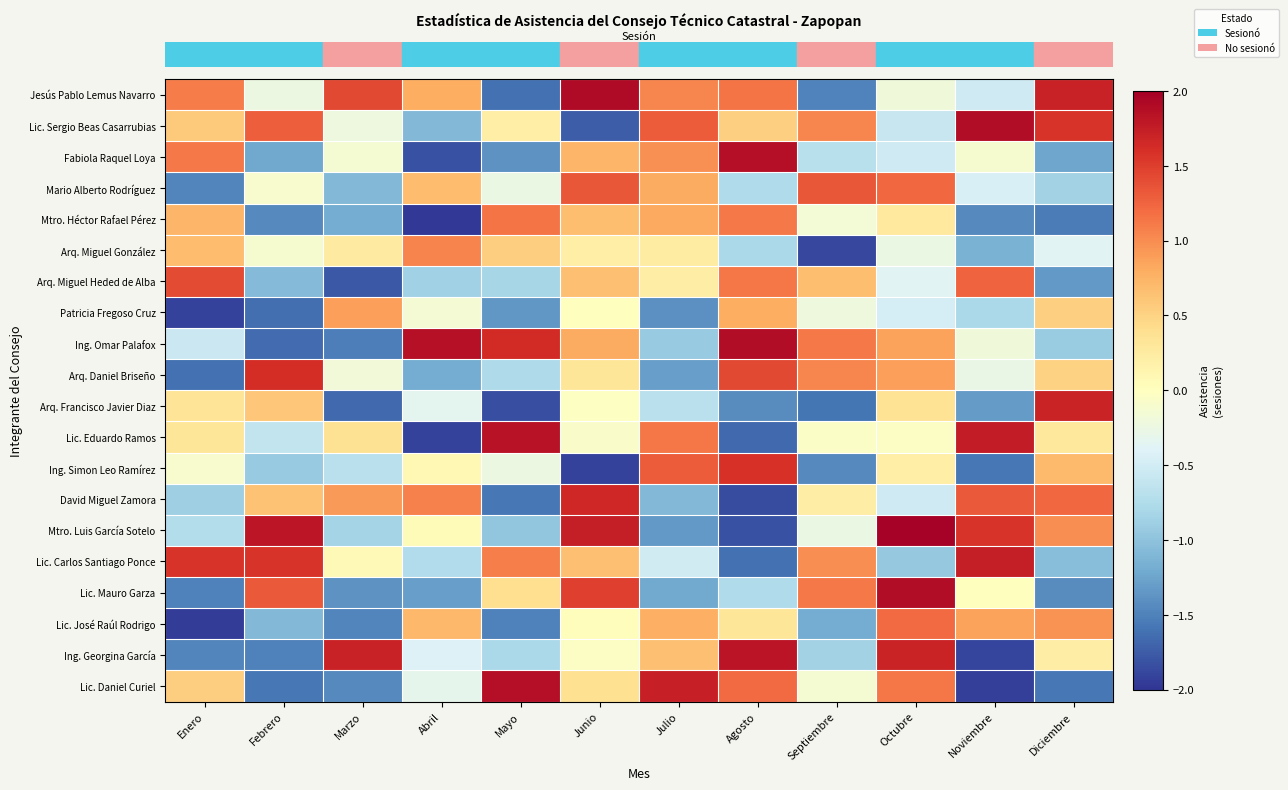

Count the number of categories in the chart.

12